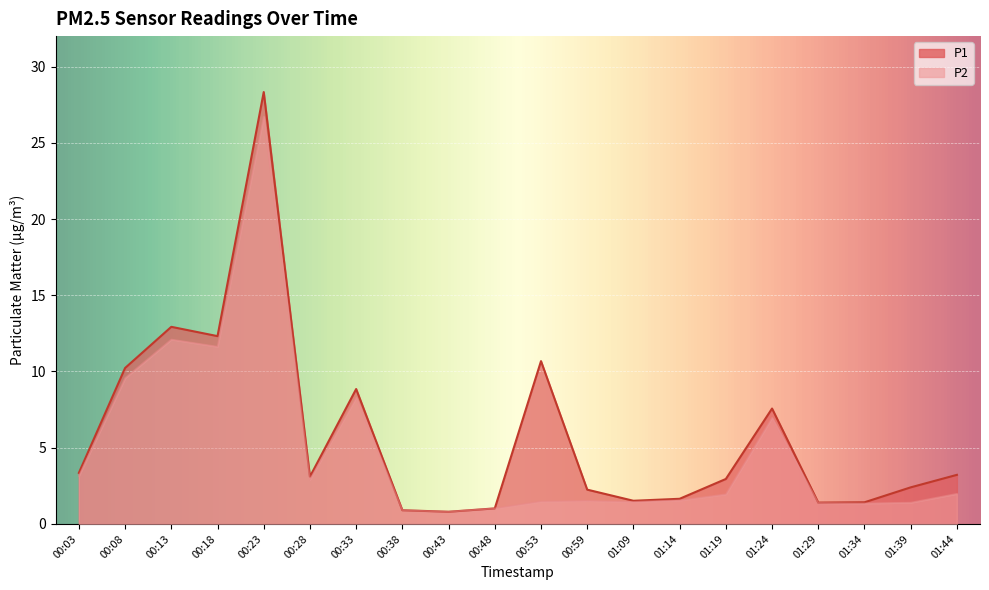

Between 00:43 and 01:14, which is larger?

01:14